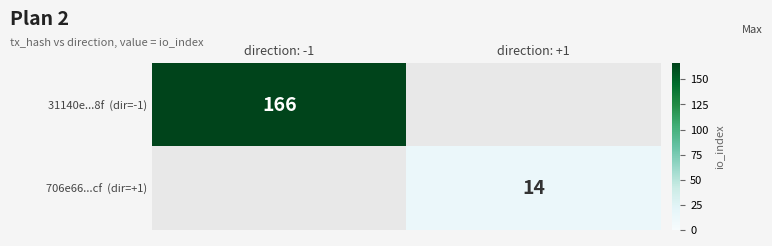

Which series has the widest spread of values?

31140e...8f (dir=-1)